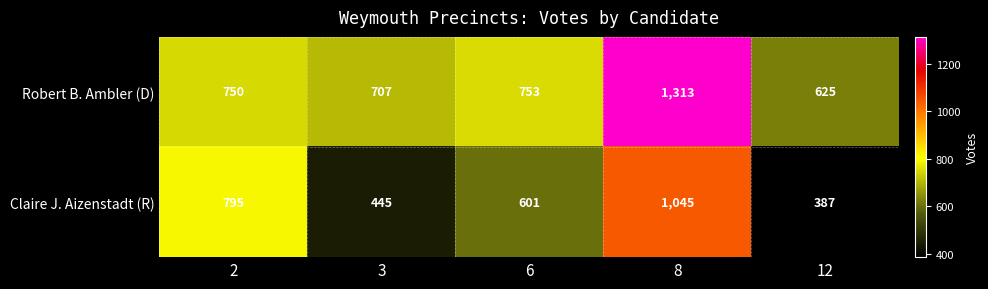

What is the maximum value shown in the chart?

1313